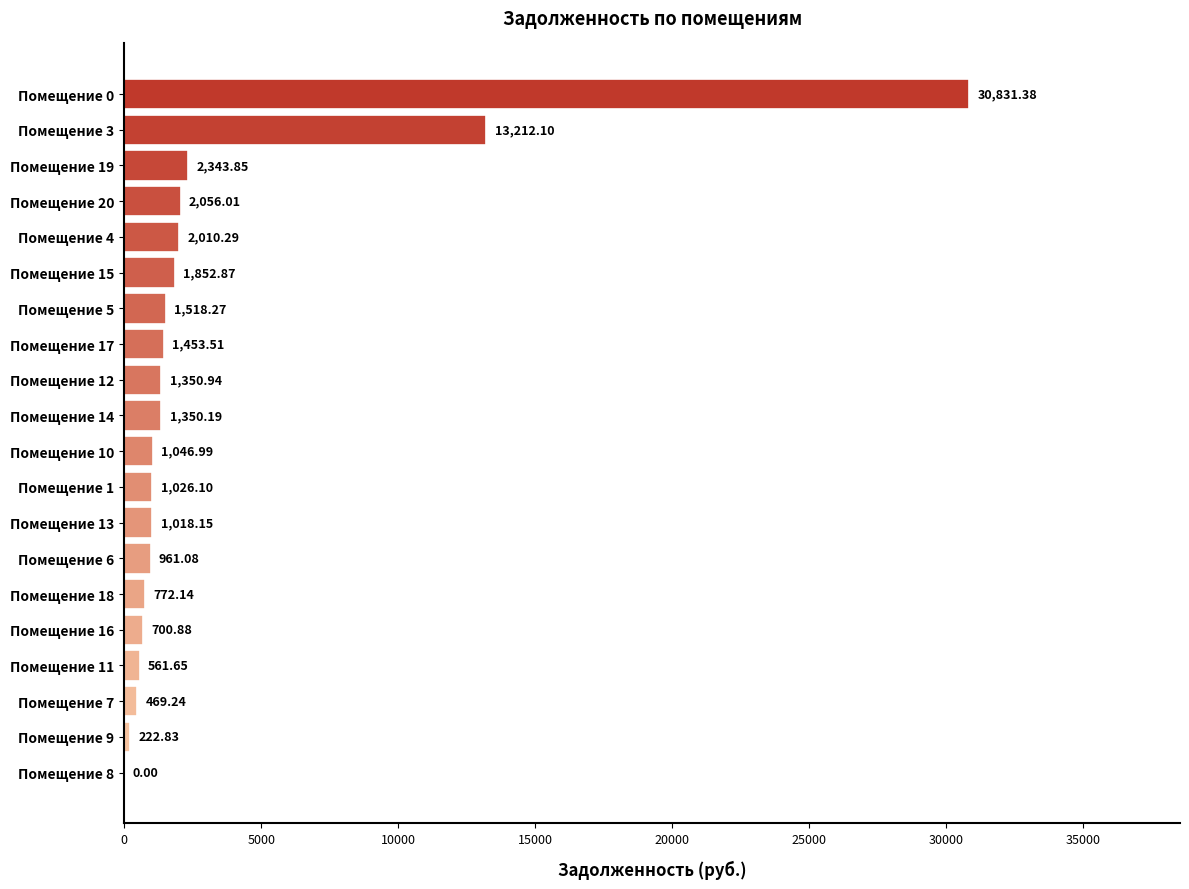

Between Помещение 10 and Помещение 8, which is larger?

Помещение 10